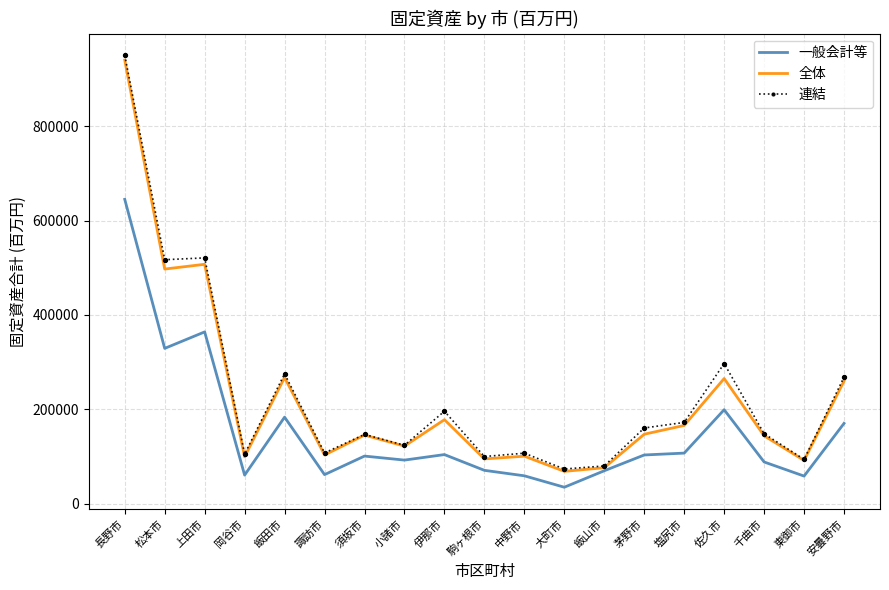

At how many categories does at least one series exceed 536124?

1